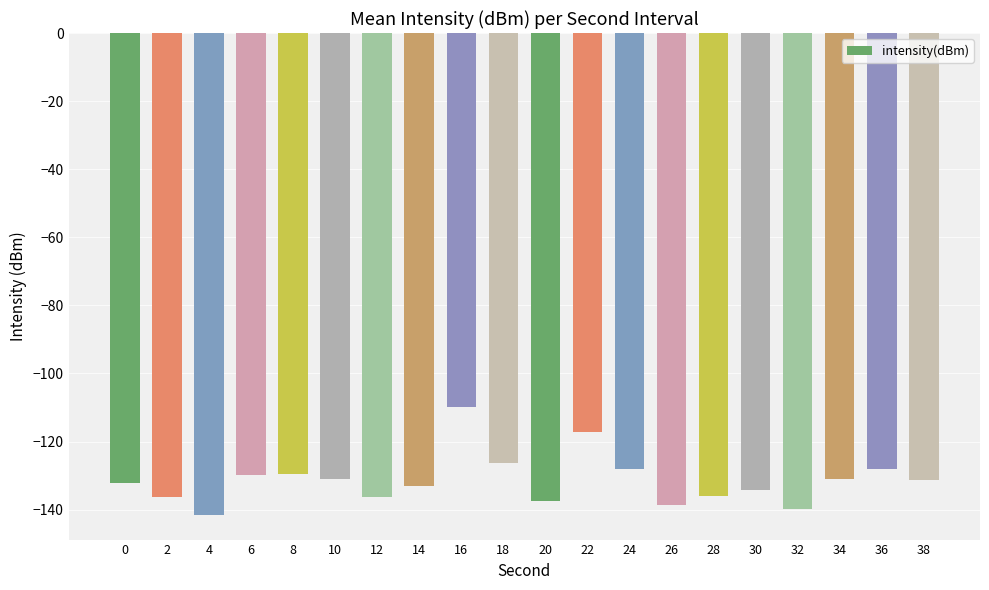

What is the value of the 1st bar from the left?

-132.3